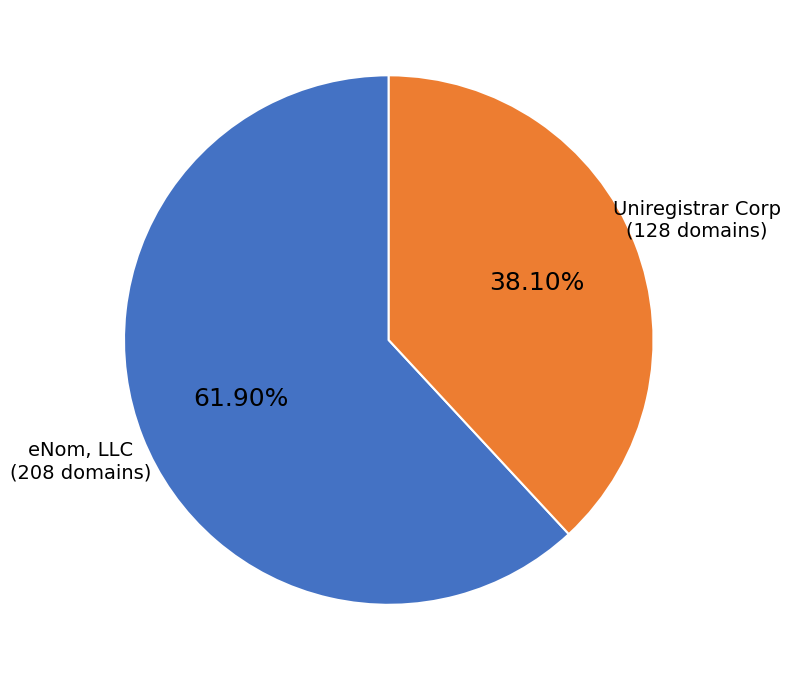

Is there a majority slice in this chart?

Yes